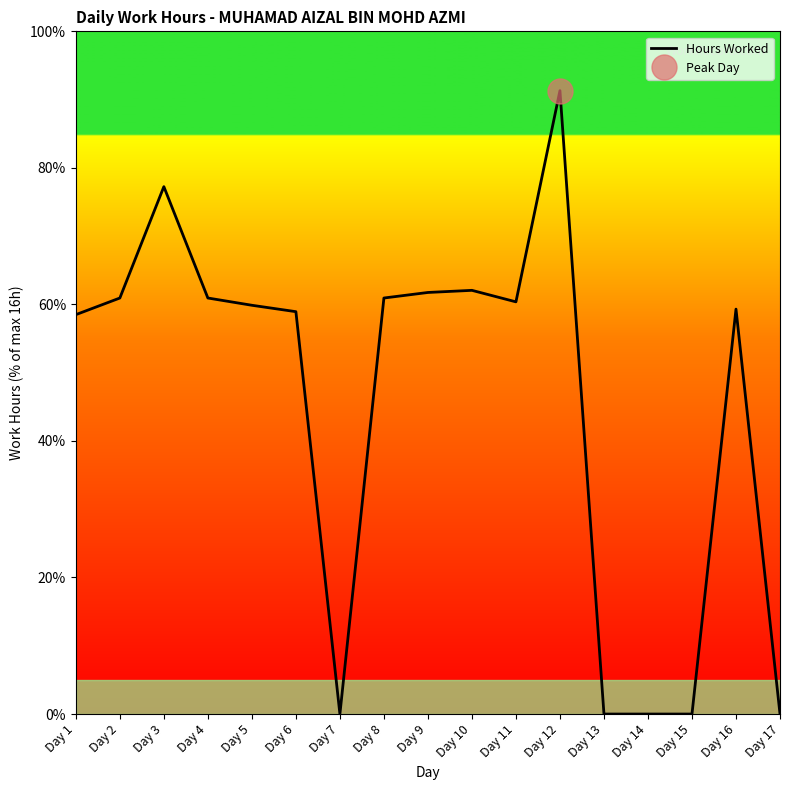

How many data points does each series have?

17